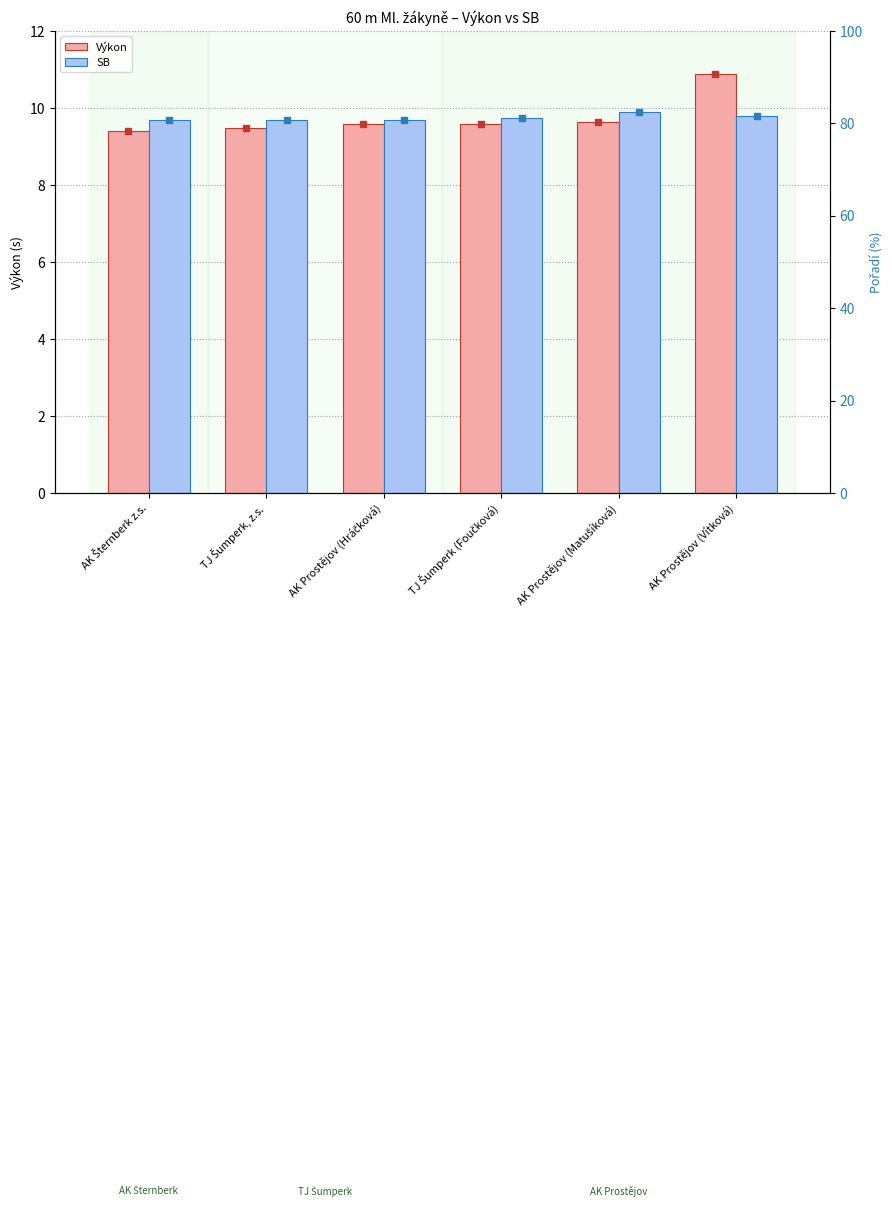

At which category is the sum across all series the highest?

AK Prostějov (Vítková)